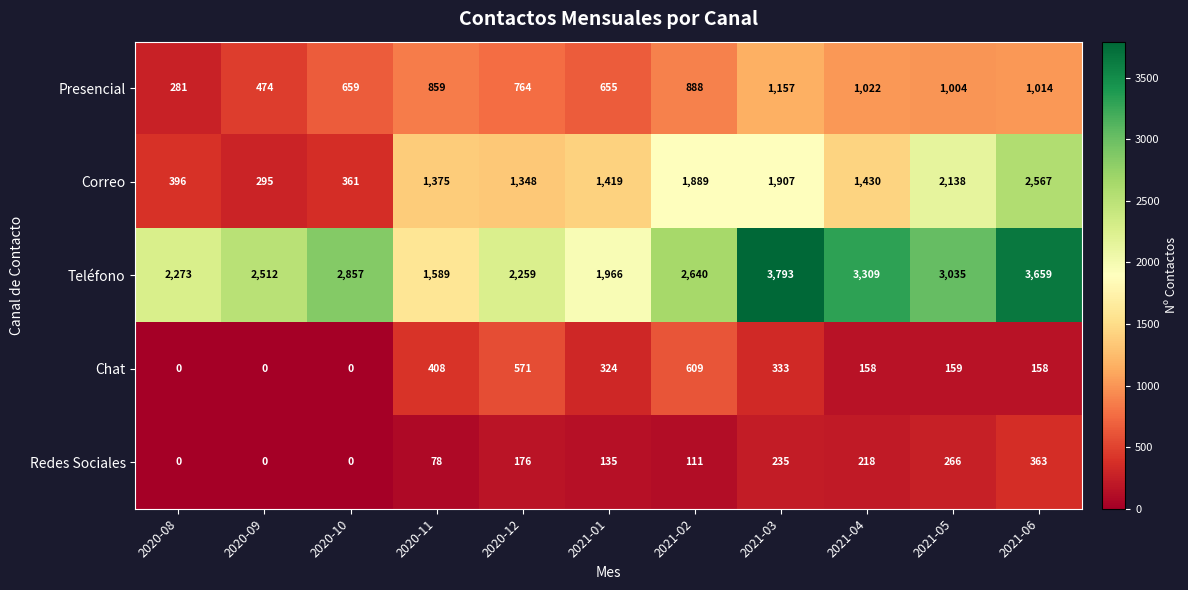

Count the Chat values in the range 0 to 408.

9